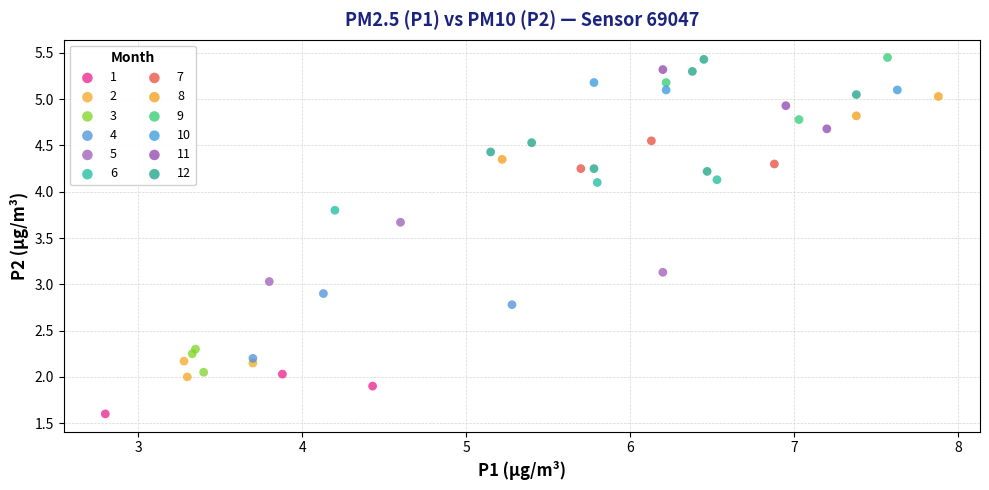

Which series has the largest Y range (max minus min)?

12